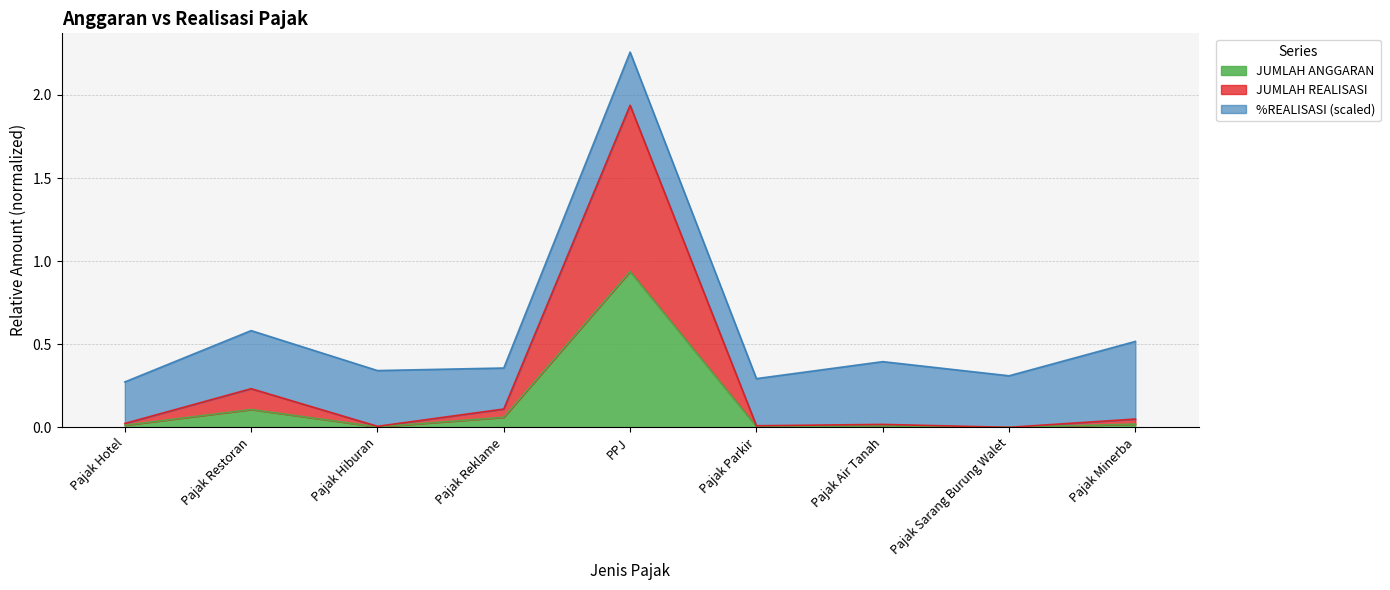

At which category is the sum across all series the highest?

PPJ